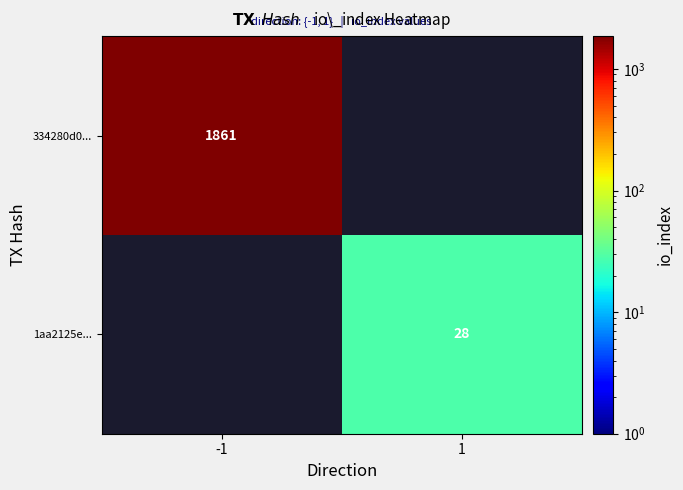

Between 1 and -1, which is larger?

-1